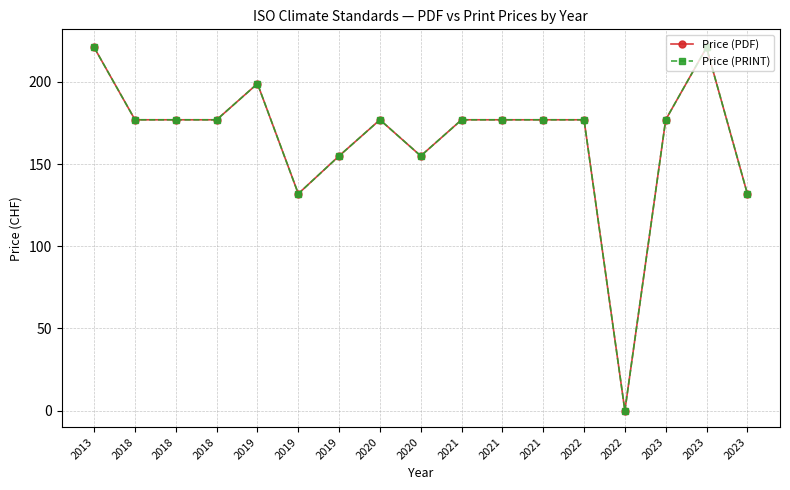

Reading left to right, transcribe all the data shown in this chart.

Price (PDF): 2013=221	2018=177	2018=177	2018=177	2019=199	2019=132	2019=155	2020=177	2020=155	2021=177	2021=177	2021=177	2022=177	2022=0	2023=177	2023=221	2023=132
Price (PRINT): 2013=221	2018=177	2018=177	2018=177	2019=199	2019=132	2019=155	2020=177	2020=155	2021=177	2021=177	2021=177	2022=177	2022=0	2023=177	2023=221	2023=132